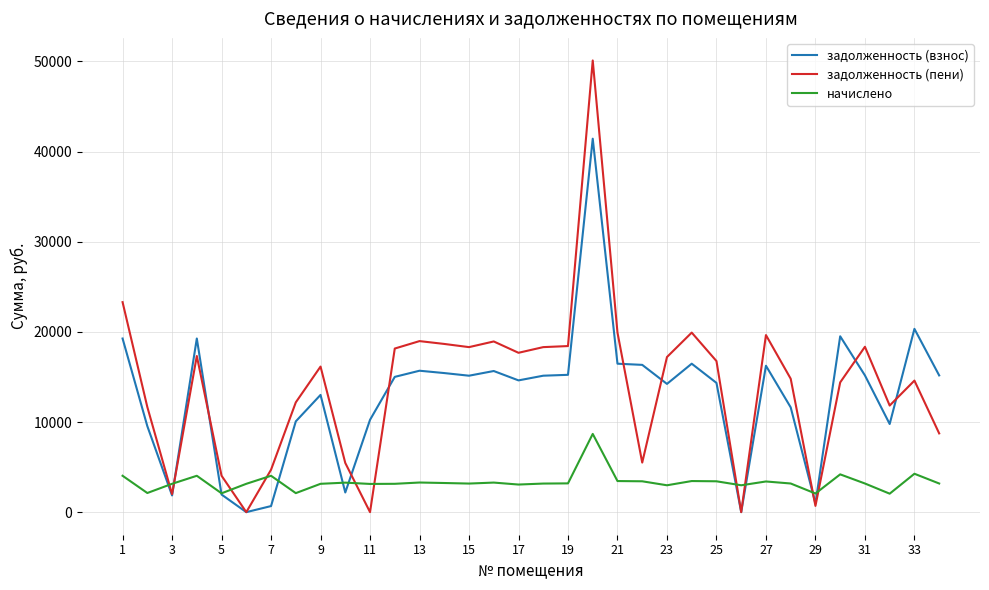

Which series has the largest total across all categories?

задолженность (пени)